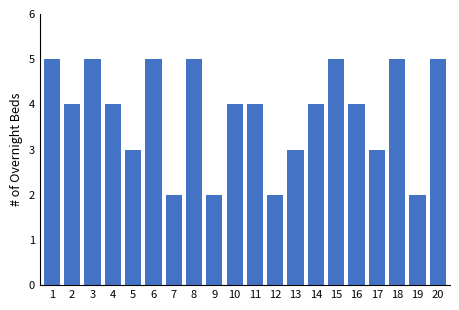

True or false: the data shows 2 at 16.

False